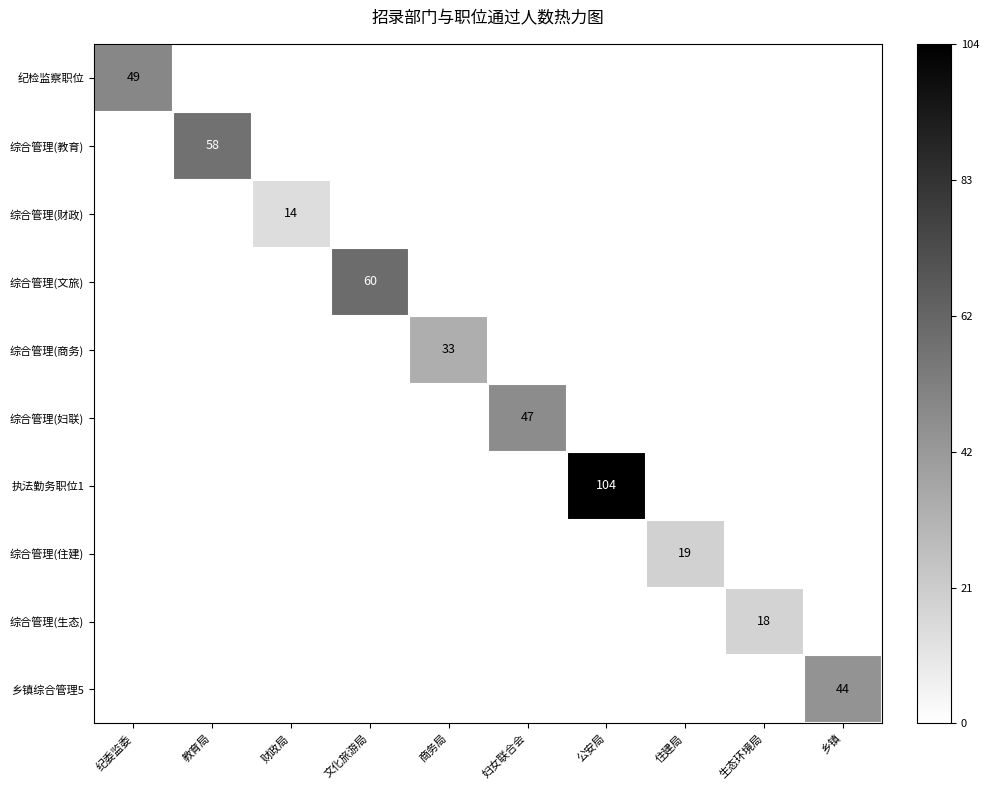

Rank the series at 文化旅游局 from highest to lowest value.

综合管理(文旅), 纪检监察职位, 综合管理(教育), 综合管理(财政), 综合管理(商务), 综合管理(妇联), 执法勤务职位1, 综合管理(住建), 综合管理(生态), 乡镇综合管理5